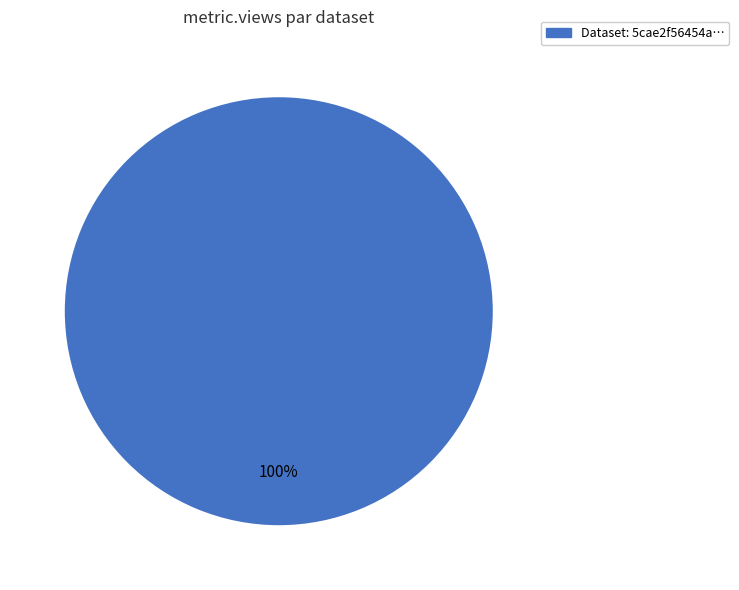

Is there a majority slice in this chart?

Yes